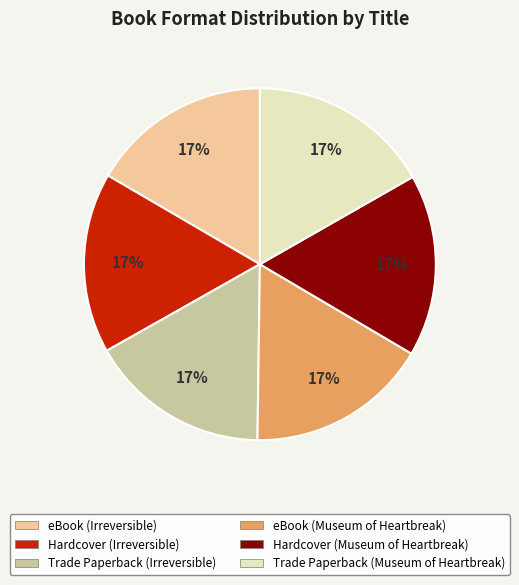

Do eBook (Museum of Heartbreak) and Hardcover (Irreversible) together represent more than half of the pie?

No